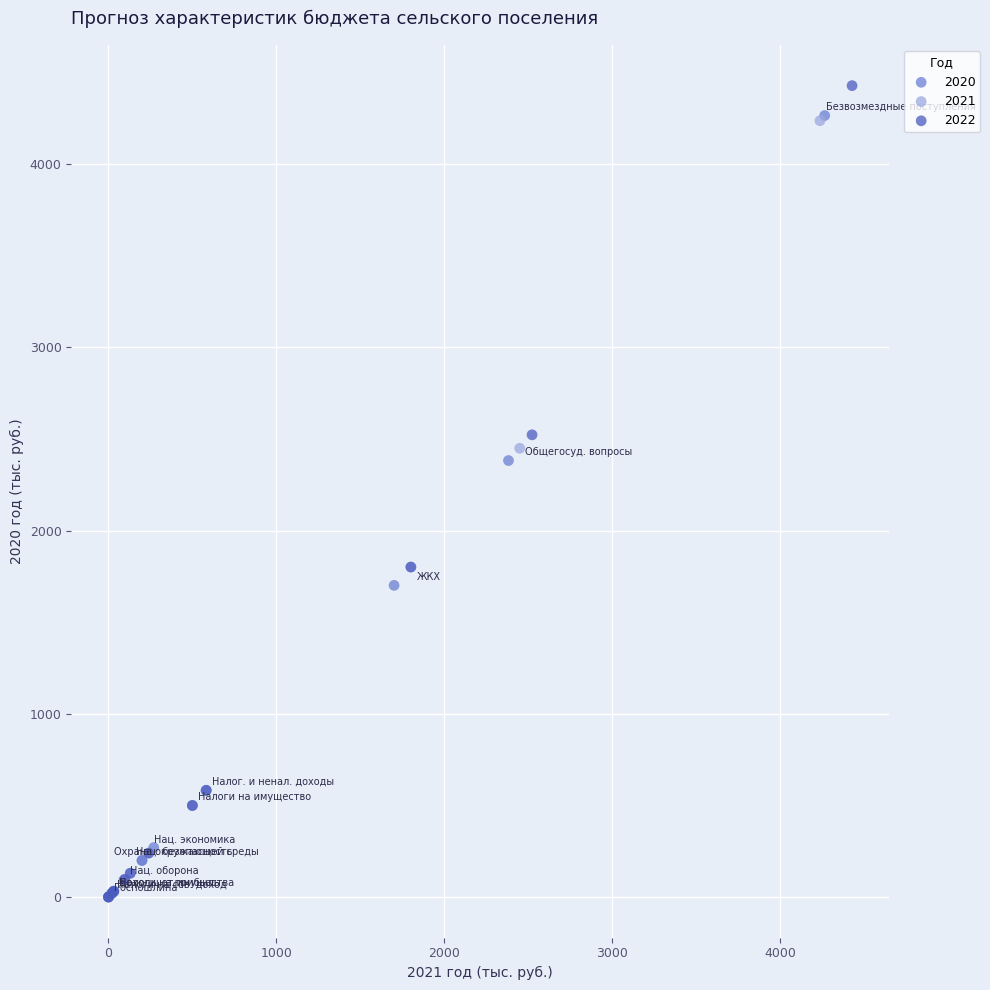

What are all the series names shown in the legend?

2020, 2021, 2022